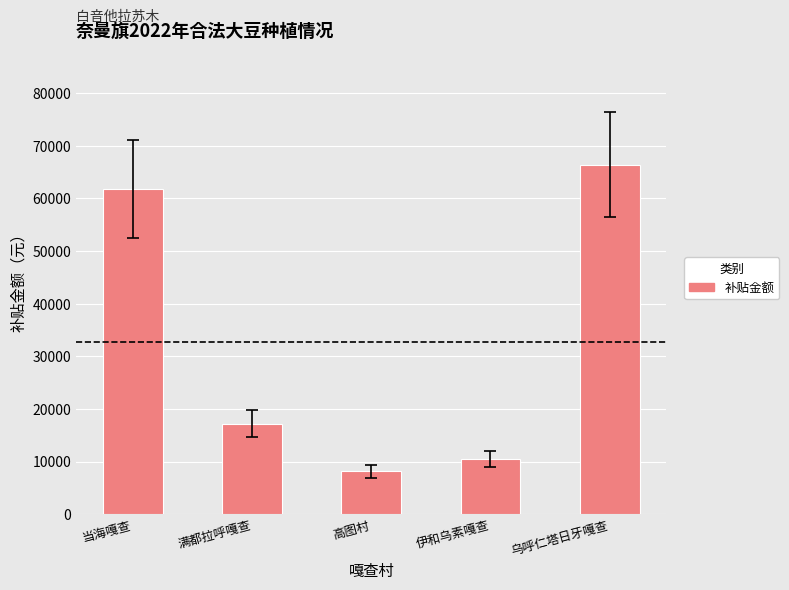

Where is the data nearest to the value 37296?

满都拉呼嘎查